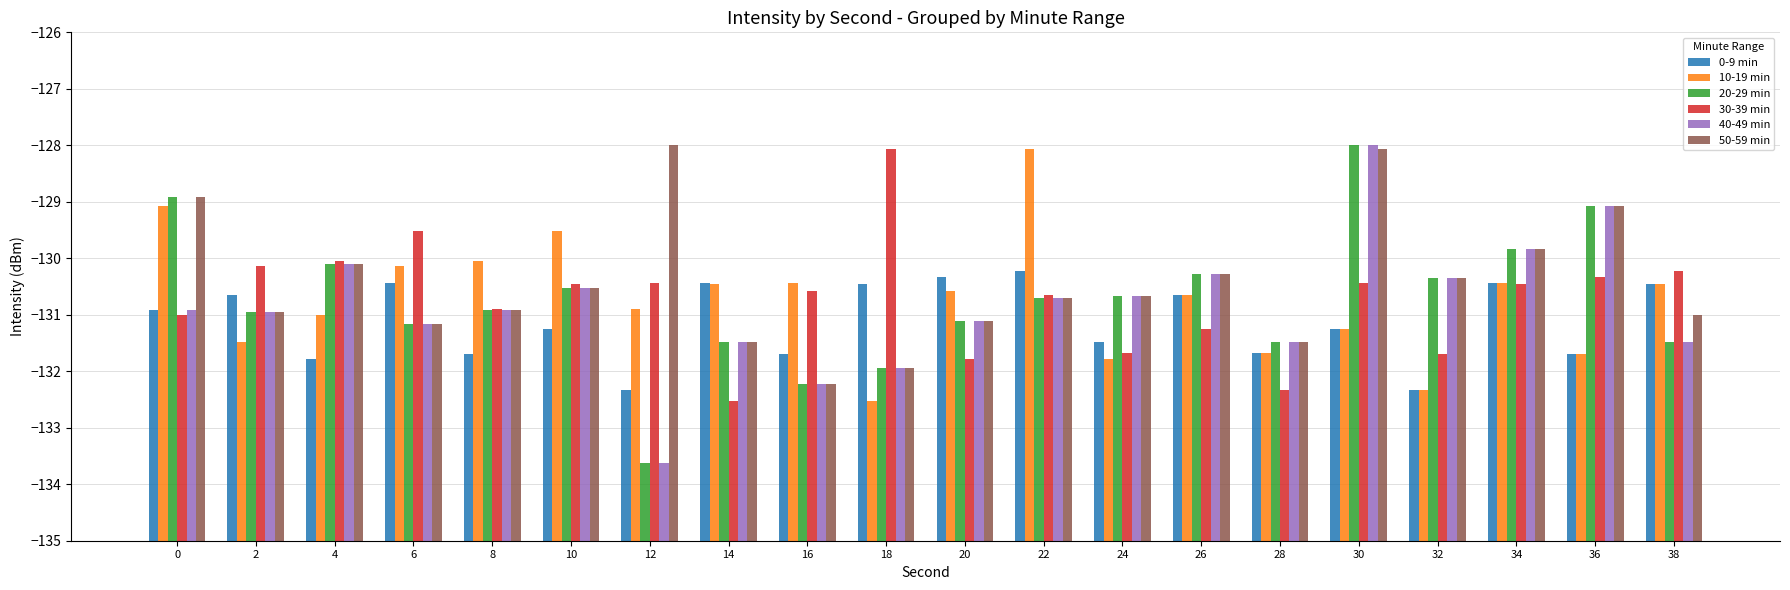

The value of 20-29 min at 10 is 7.0. True or false?

False